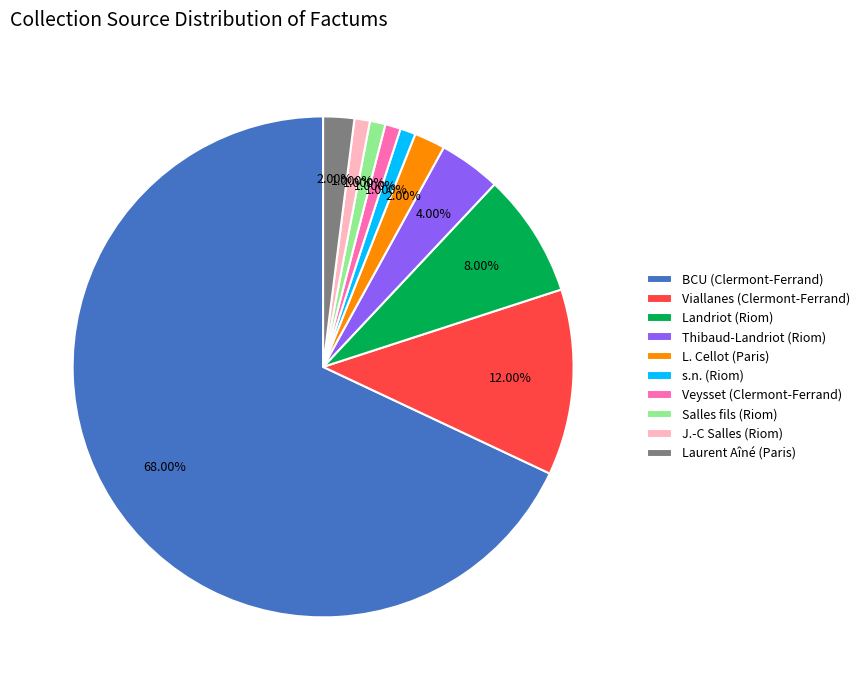

Is there a majority slice in this chart?

Yes